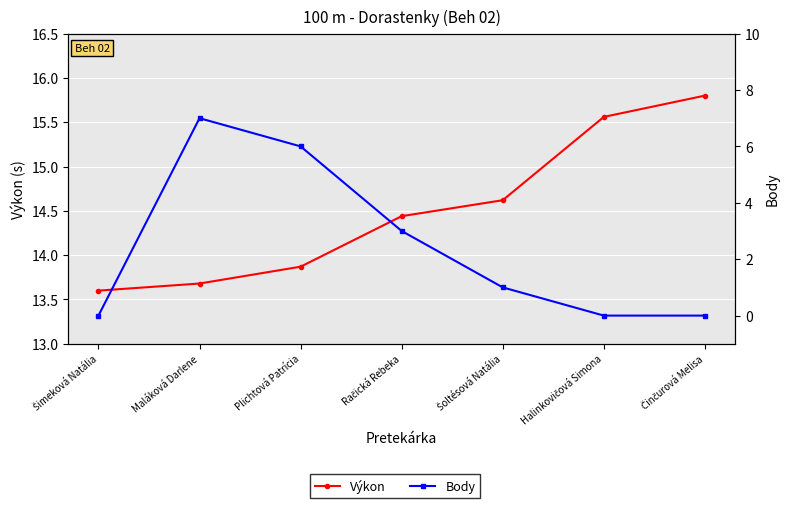

List the series in order of their peak value, highest first.

Výkon, Body